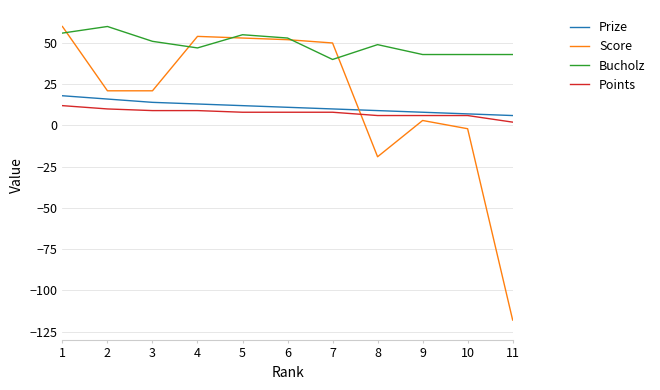

What is the difference between the maximum and minimum values in the Prize series?

12